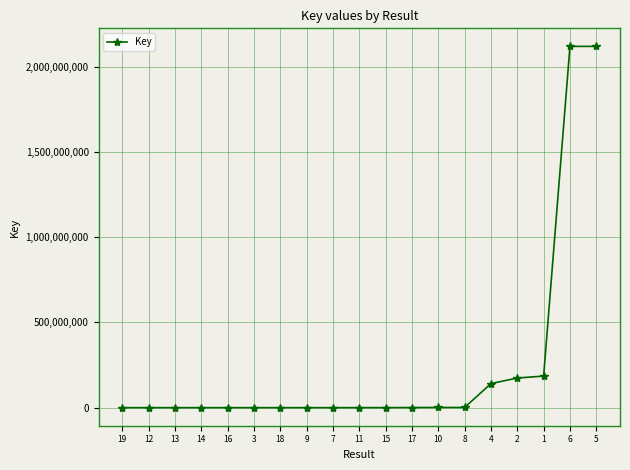

What value does the data have at 10, to the nearest 100?

1085000